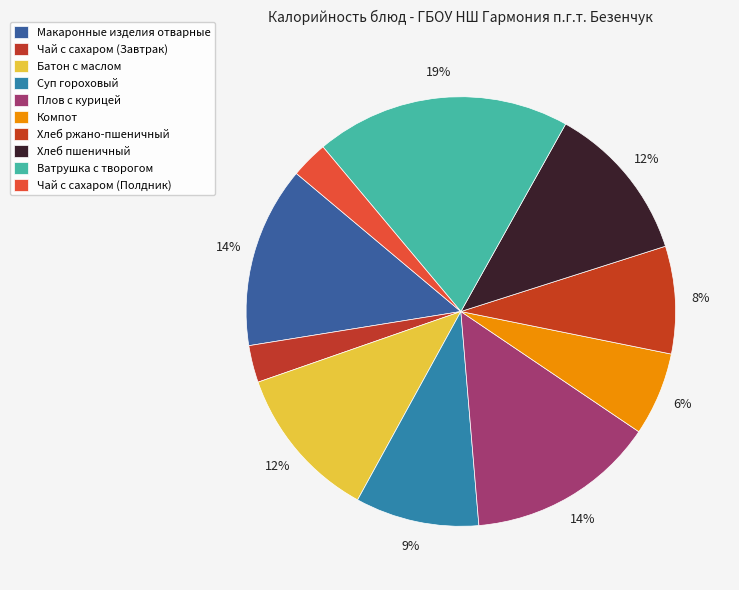

Count the number of slices in the pie.

10